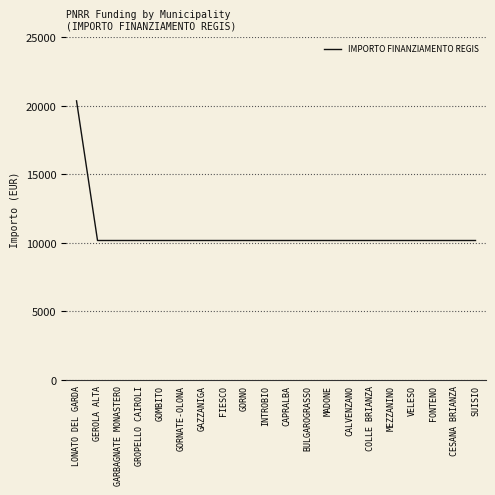

Is it true that the value at SUISIO is 13359?

False